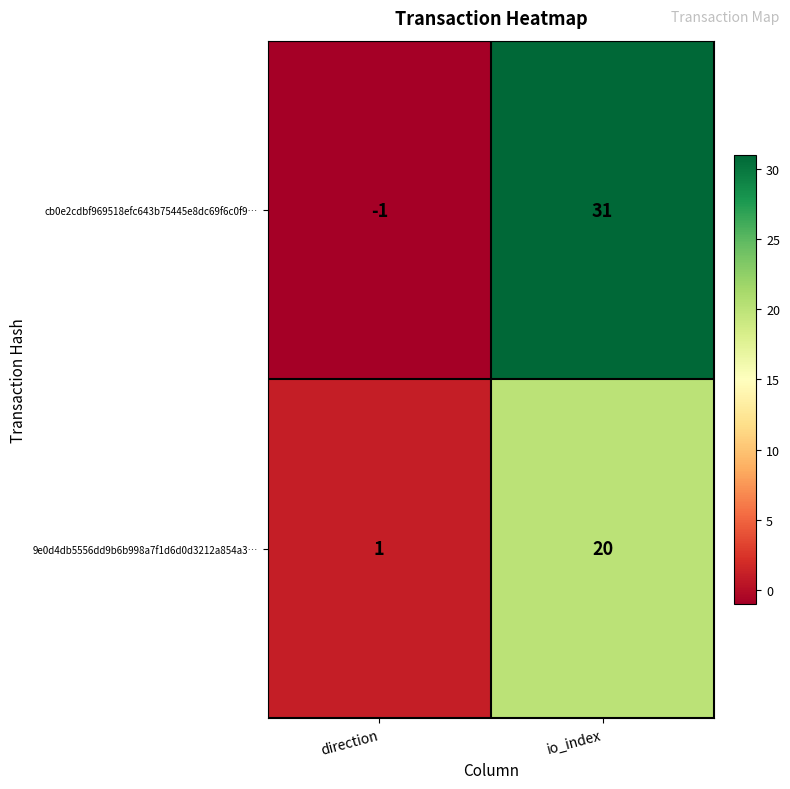

What is the greatest value displayed?

31